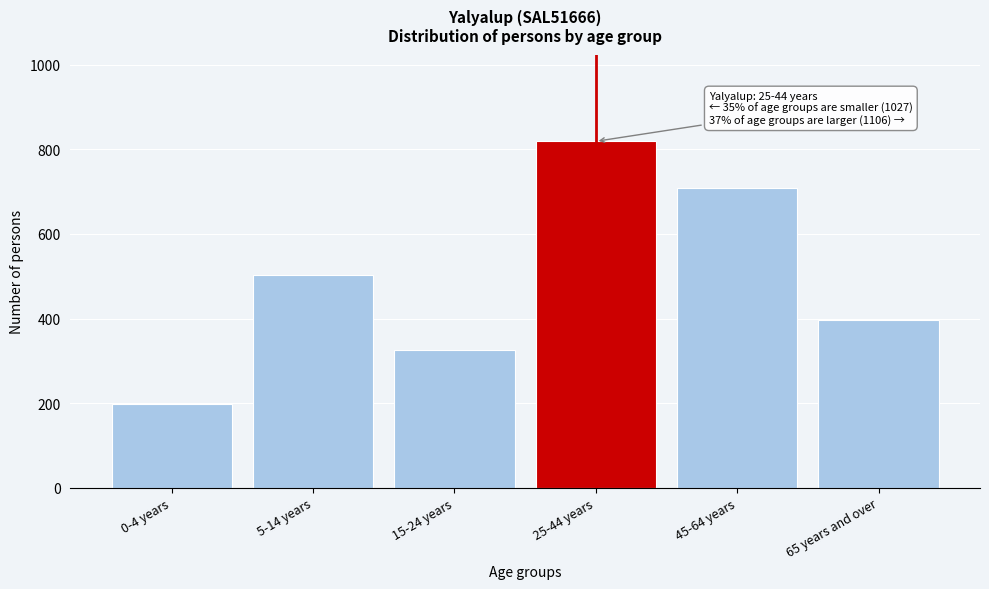

Reading left to right, list all the values displayed in this chart.

0-4 years=199	5-14 years=502	15-24 years=326	25-44 years=819	45-64 years=709	65 years and over=397